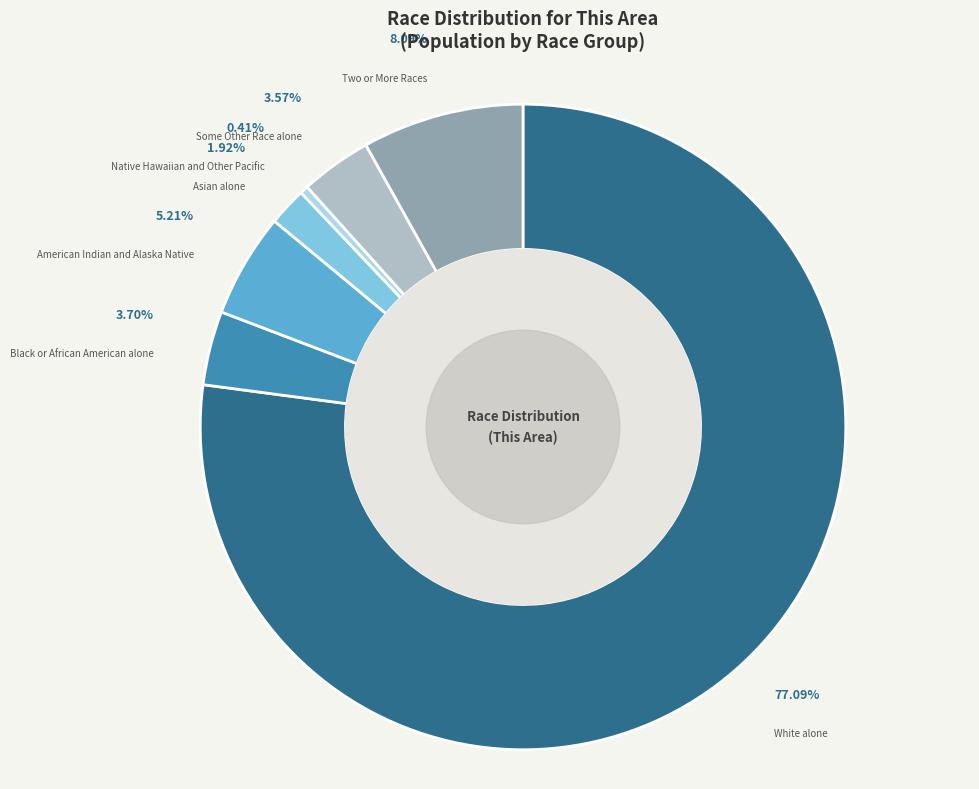

Is there a majority slice in this chart?

Yes